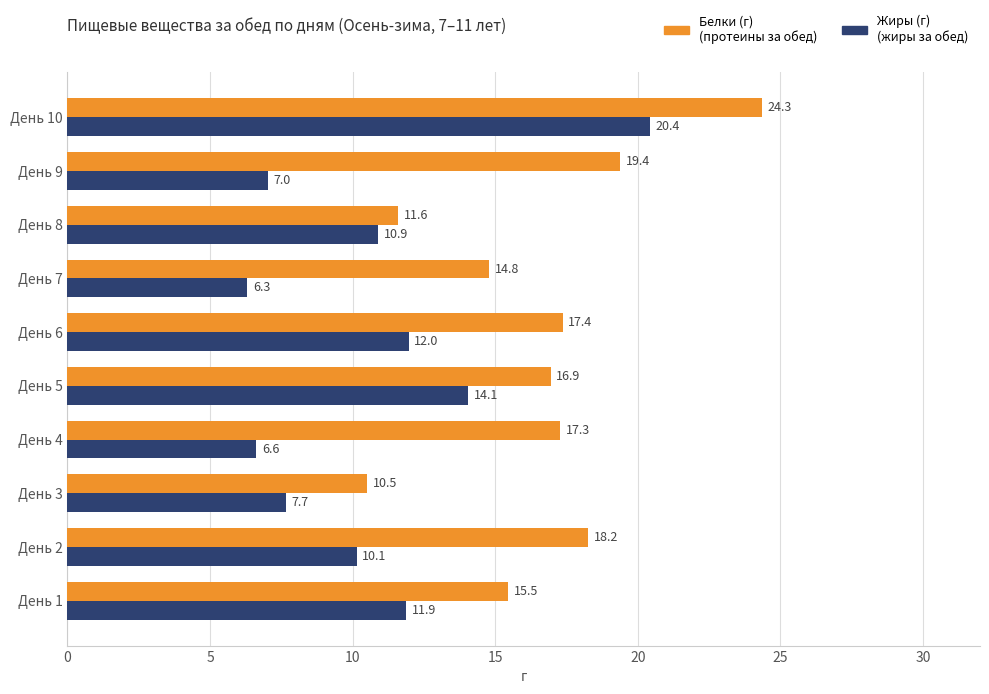

What is the total value across all series at День 8?

22.5